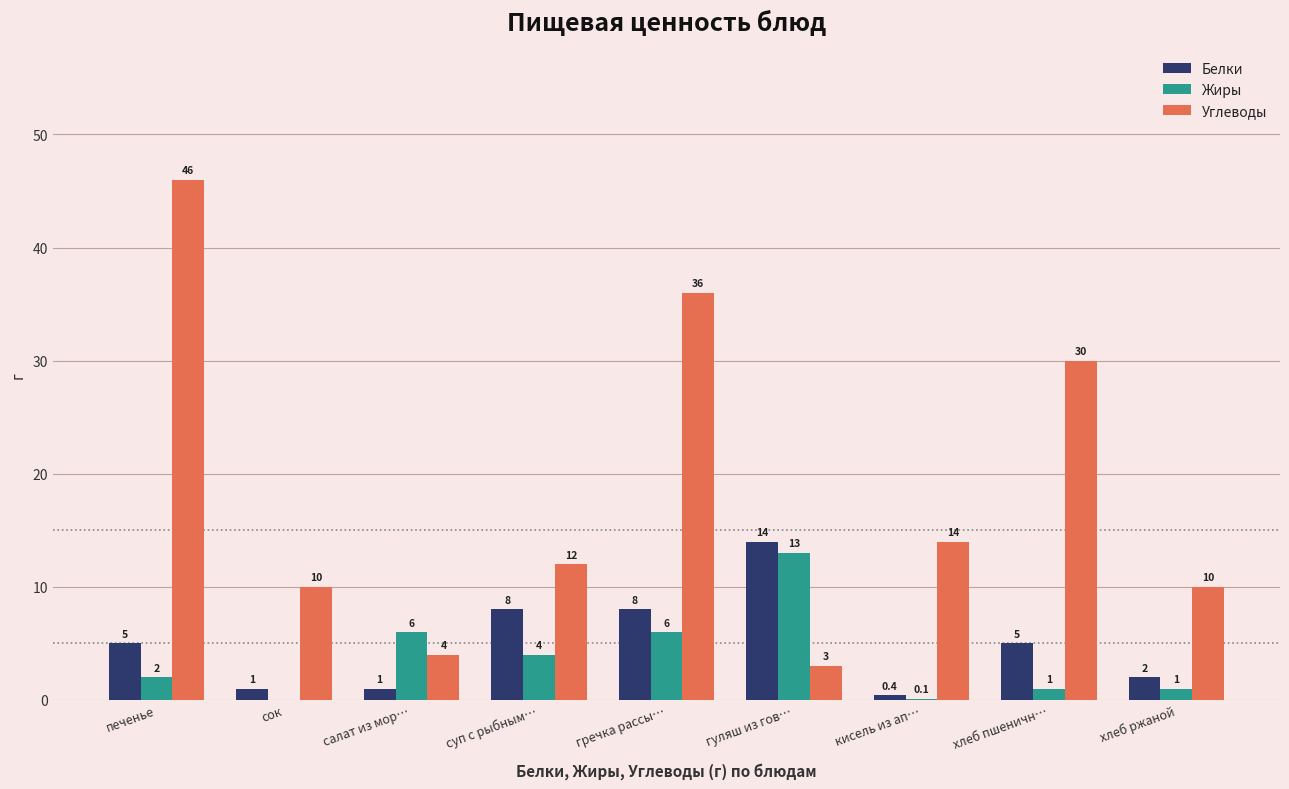

Is it true that Углеводы equals 12.0 at суп с рыбным…?

True